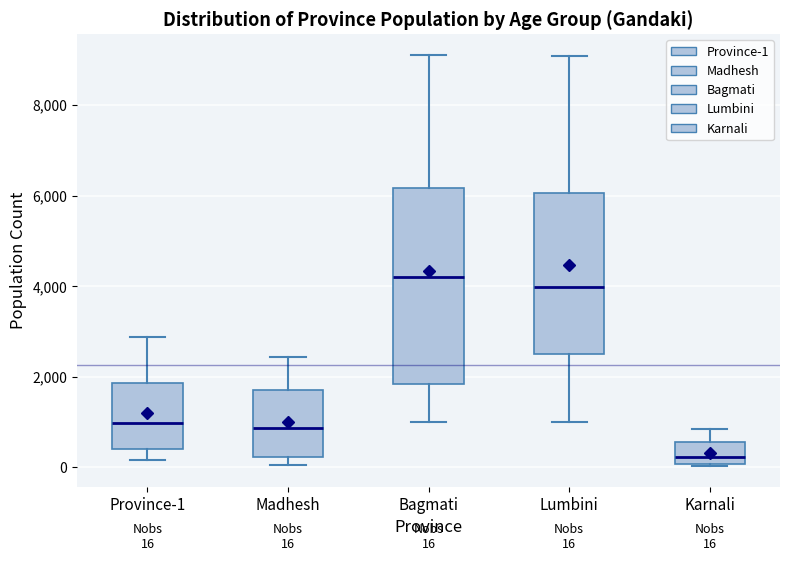

Comparing the boxes themselves (not the whiskers), which one is the tallest?

Bagmati